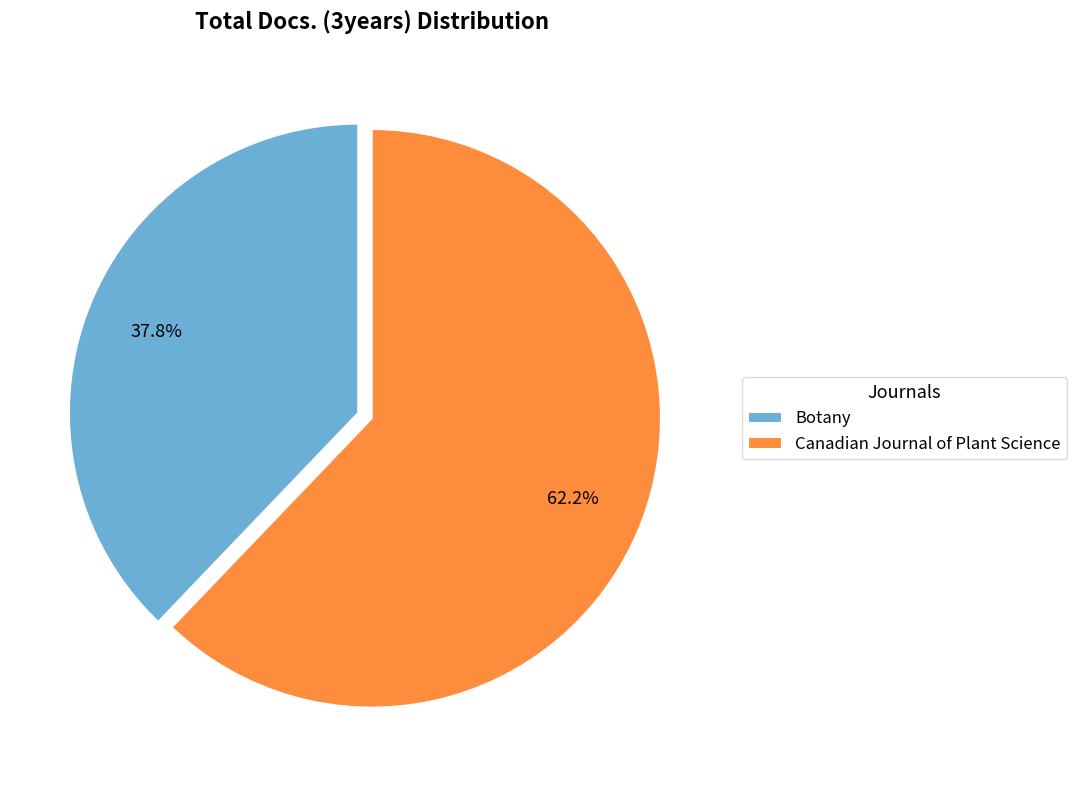

Is there any slice that represents more than half of the pie?

Yes